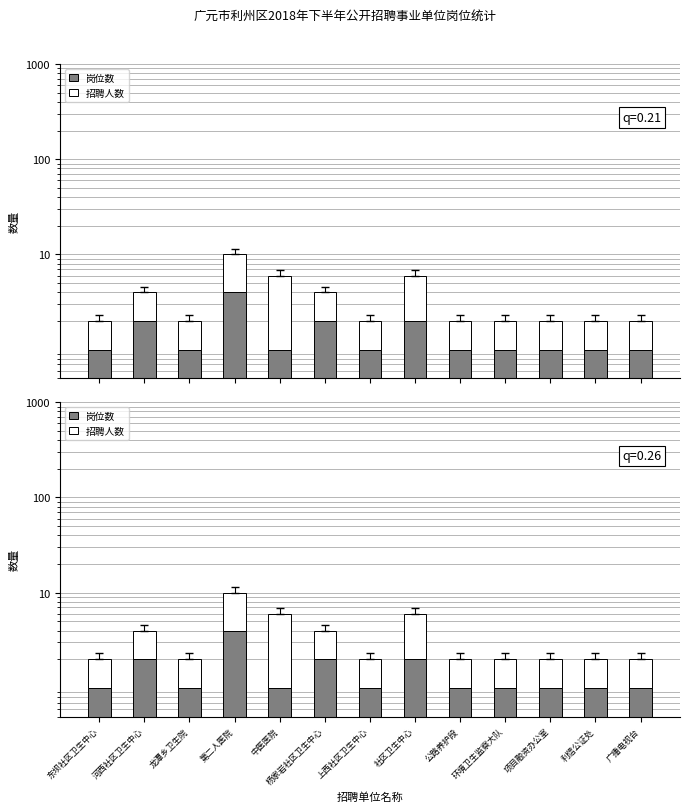

What is the label of the 12th bar from the right?

河西社区卫生中心